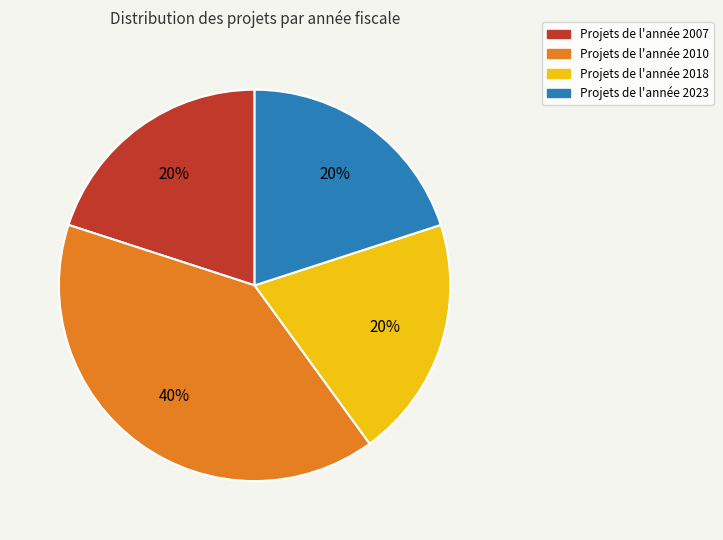

To the nearest percent, what is the difference between the largest and smallest slice percentages?

20%